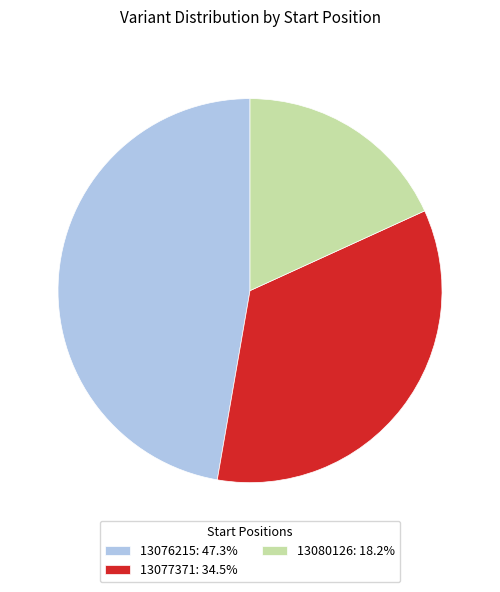

Between 13080126 and 13077371, which is larger?

13077371